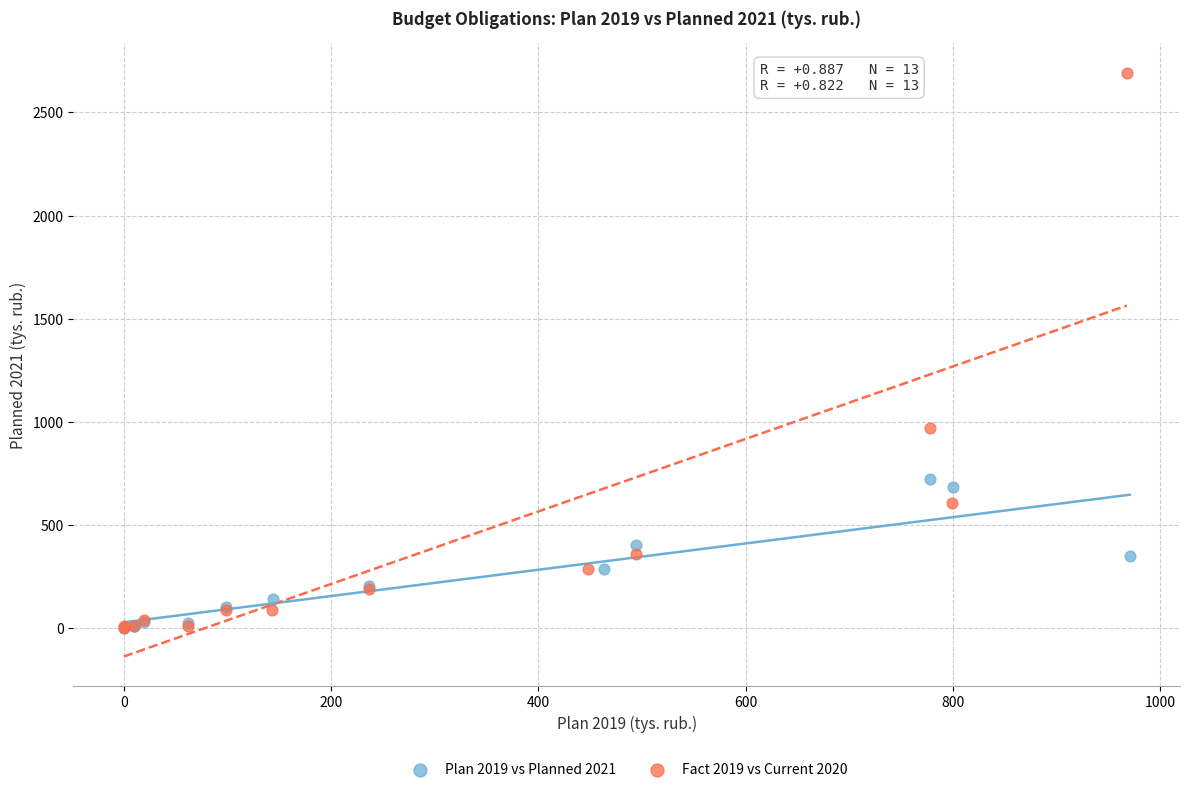

What are all the series names shown in the legend?

Plan 2019 vs Planned 2021, Fact 2019 vs Current 2020